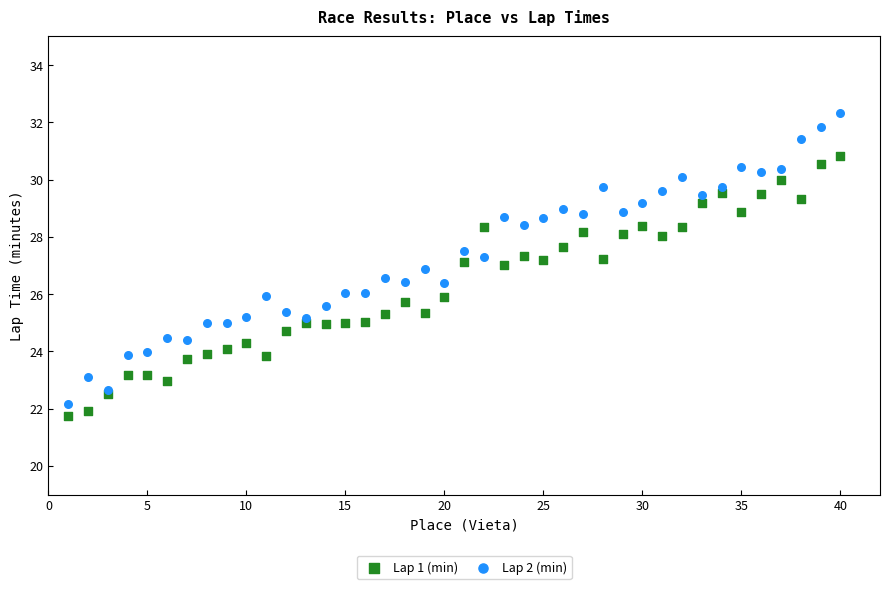

Which series has the widest spread of Y values?

Lap 2 (min)